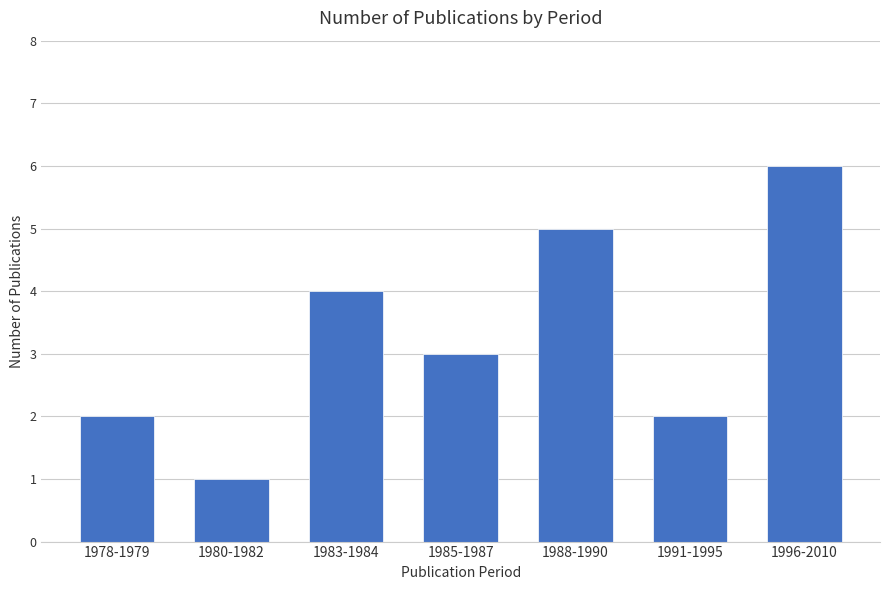

What is the greatest value displayed?

6